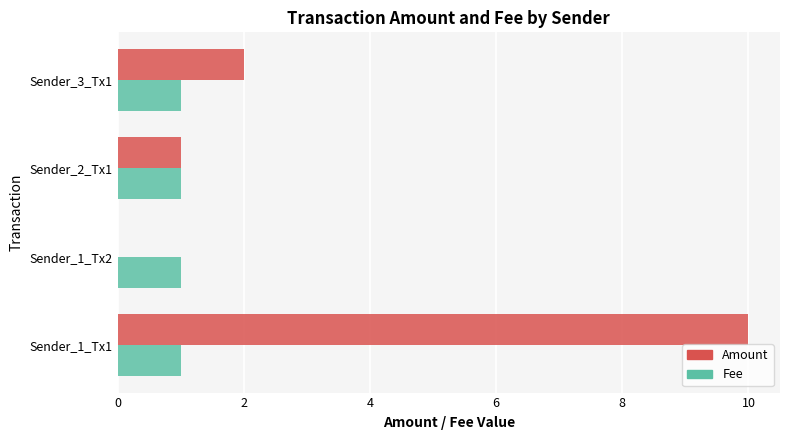

What is the greatest value displayed?

10